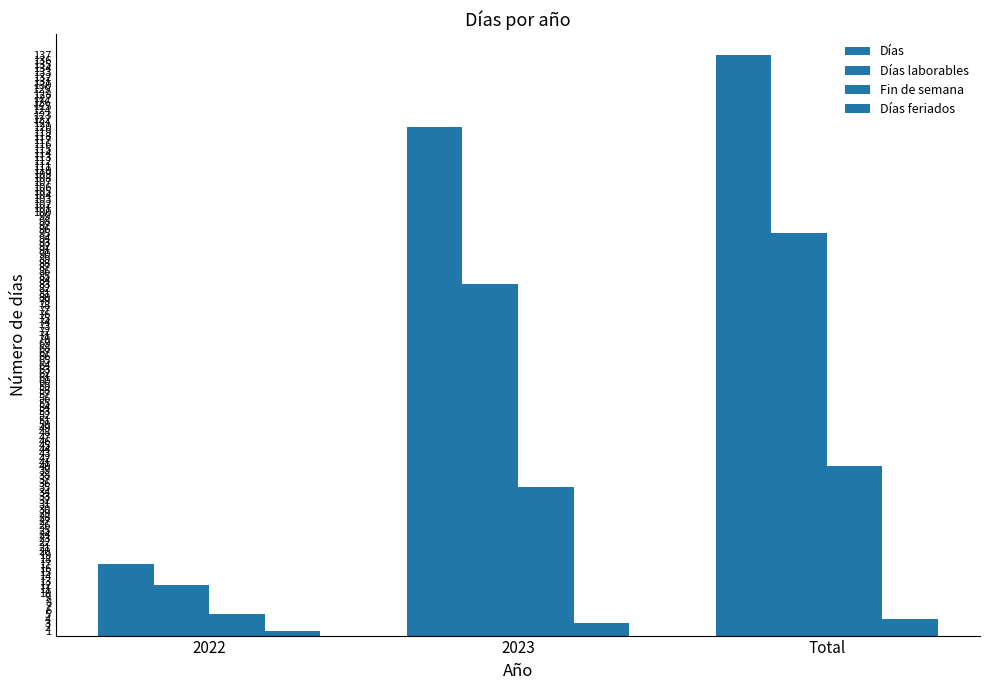

Where is Fin de semana nearest to the value 22?

2023